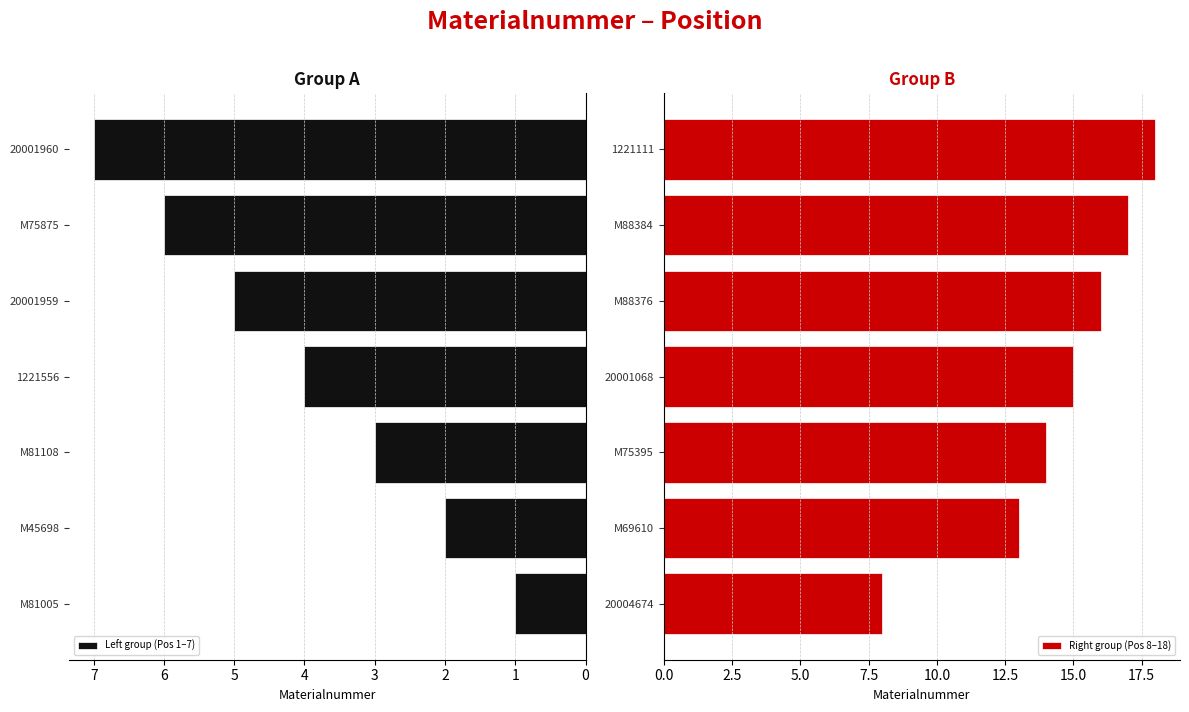

Reading left to right, list all the values displayed in this chart.

Left group (Pos 1–7): 1	2	3	4	5	6	7
Right group (Pos 8–18): 8	13	14	15	16	17	18